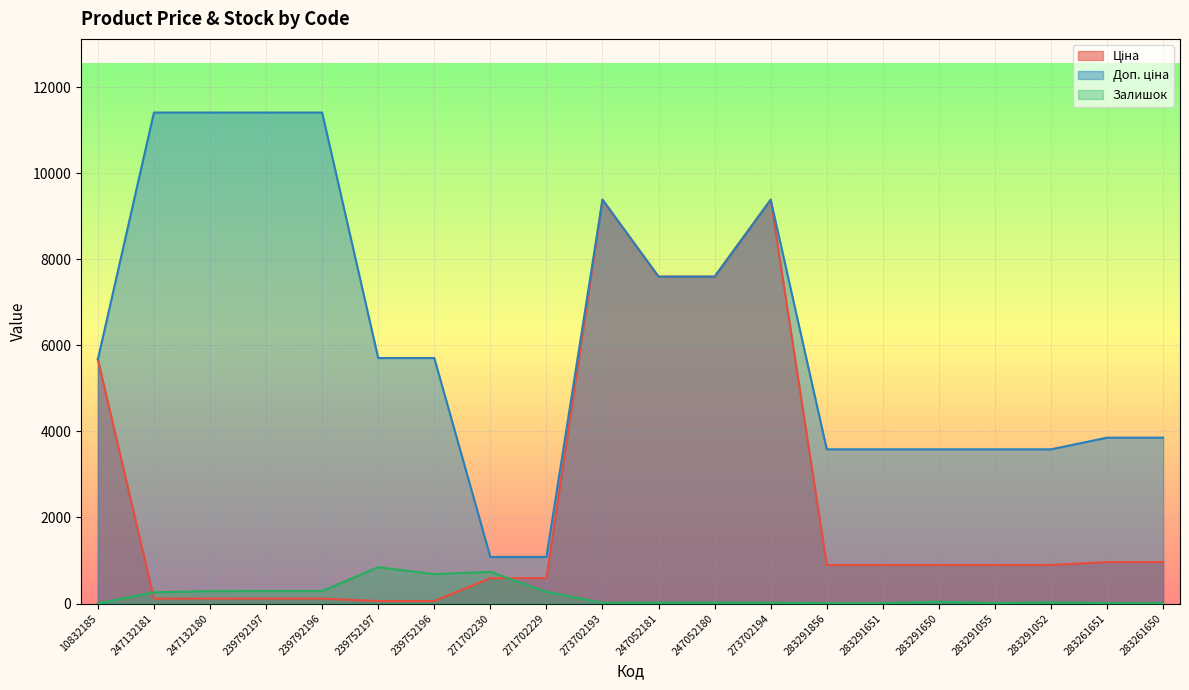

List the series in order of their overall mean, highest first.

Доп. ціна, Ціна, Залишок